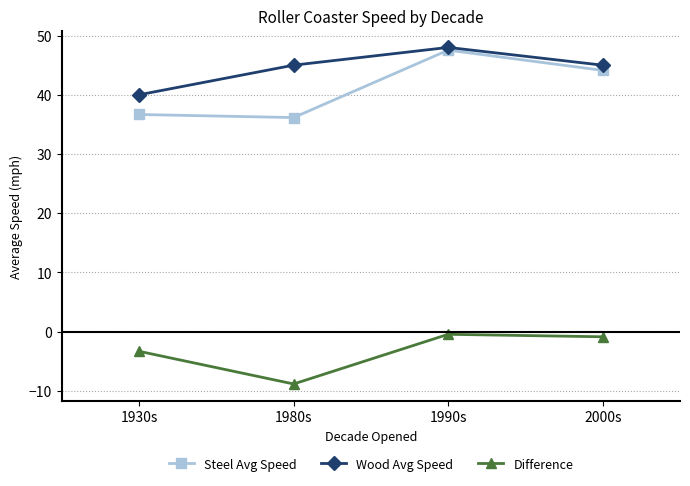

What is the greatest value displayed?

48.0